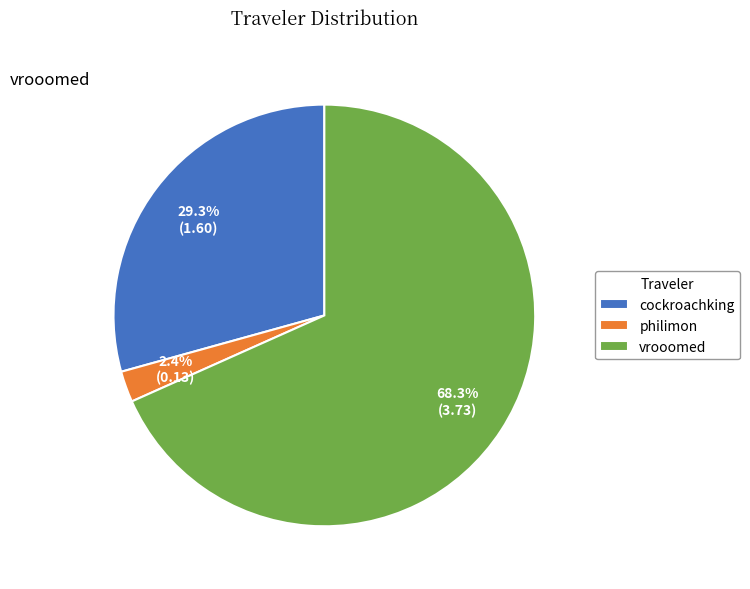

What portion of the pie excludes philimon?

97.6%